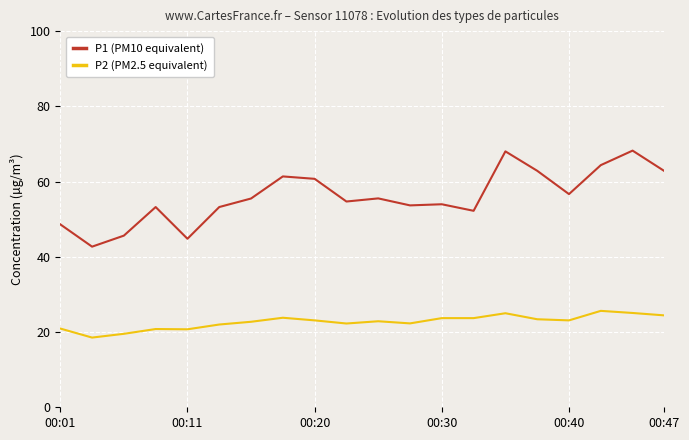

True or false: P1 (PM10 equivalent) and P2 (PM2.5 equivalent) intersect in this chart.

False